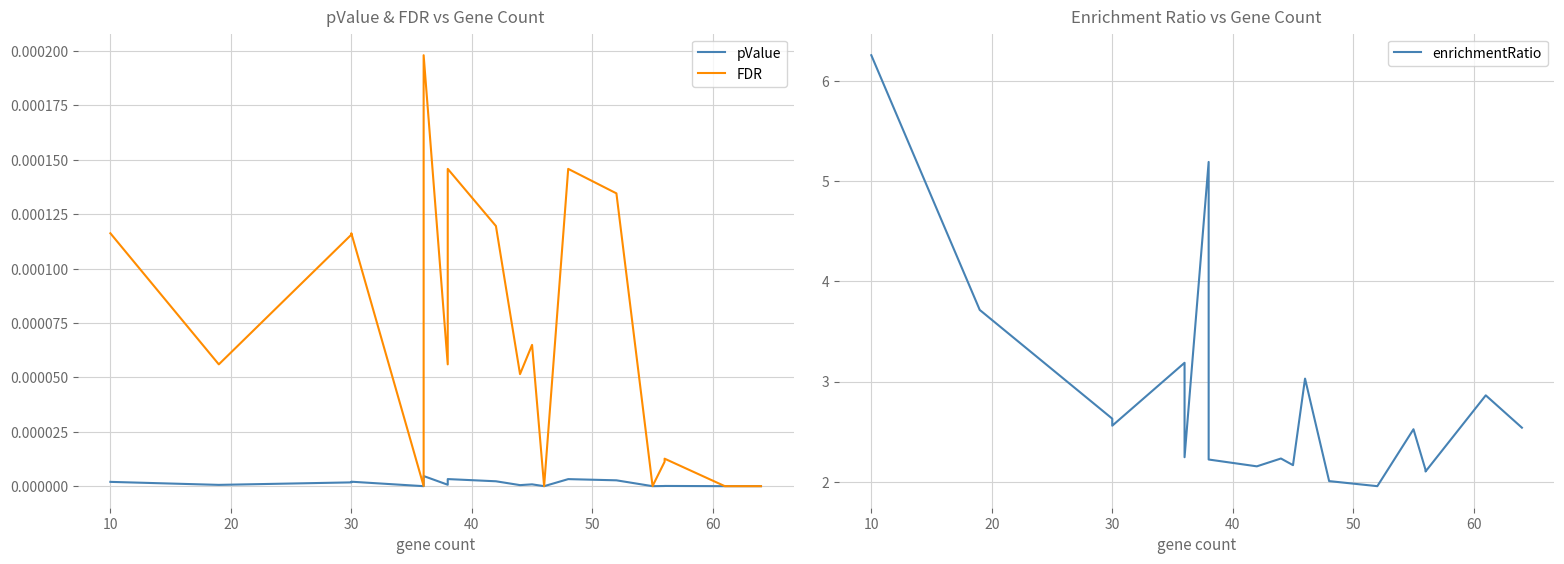

How many distinct data groups are displayed?

3